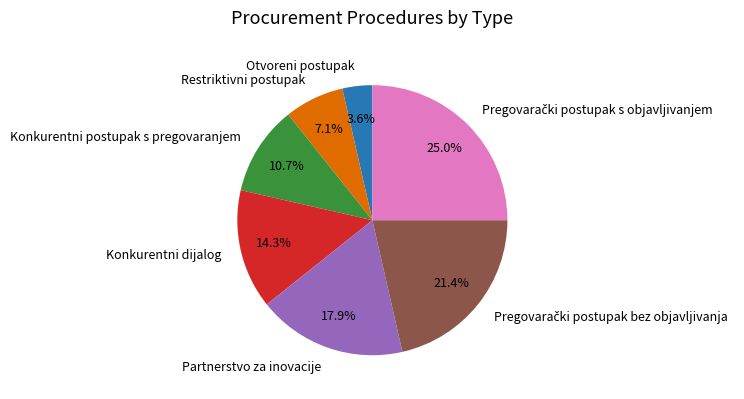

Which slice is the smallest?

Otvoreni postupak